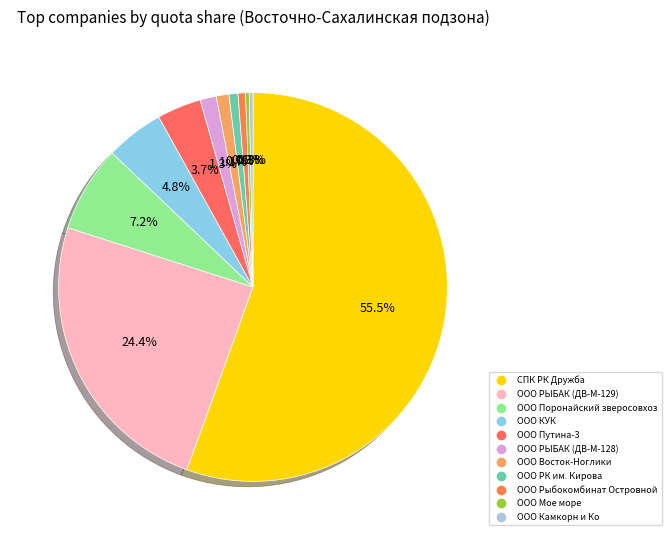

Count the number of slices in the pie.

11